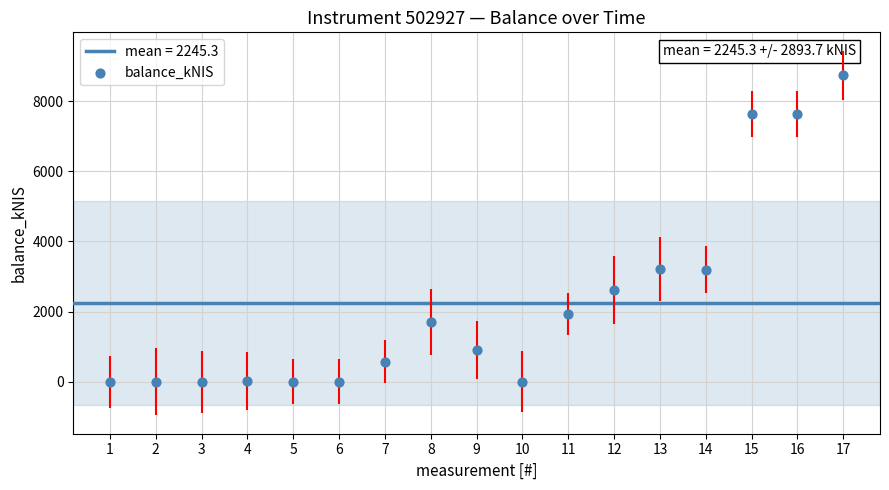

What is the range of X values (max minus min)?

16.0